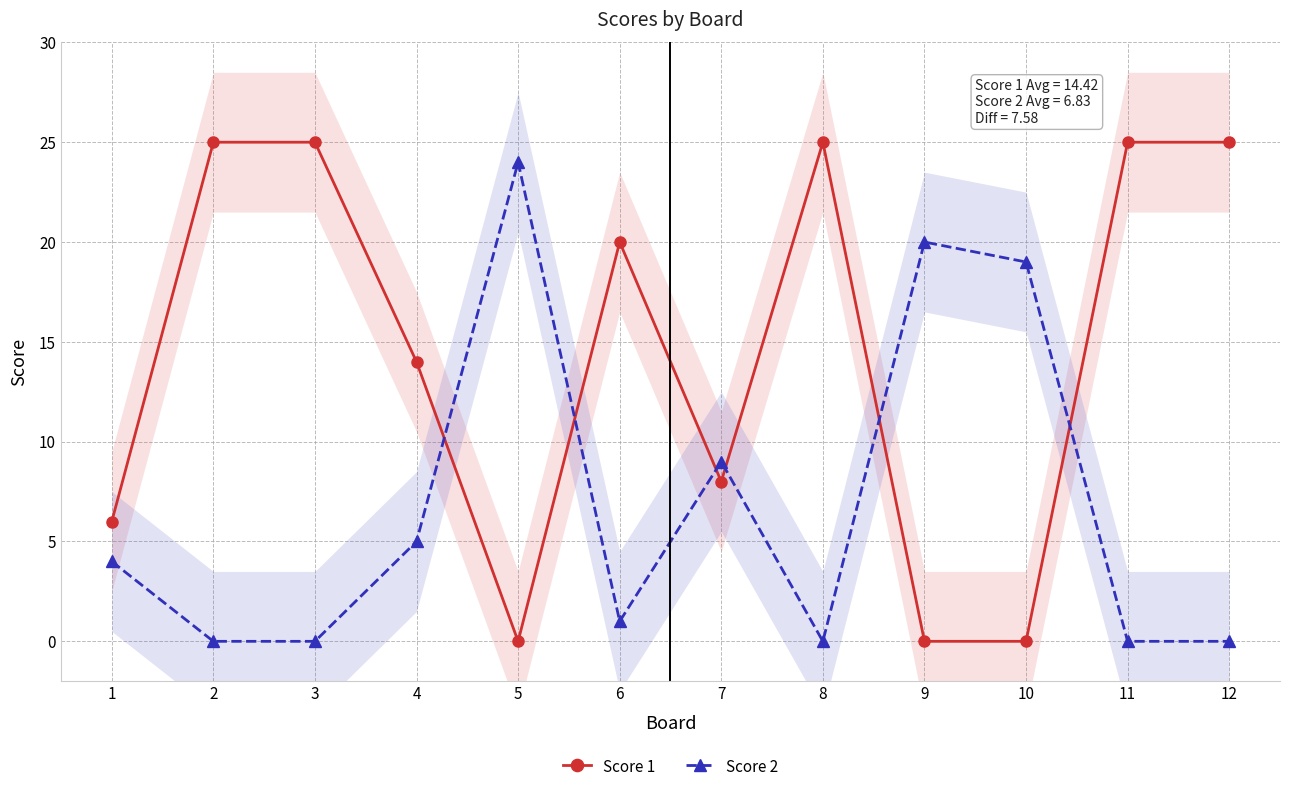

How many positive values does the Score 1 series have?

9